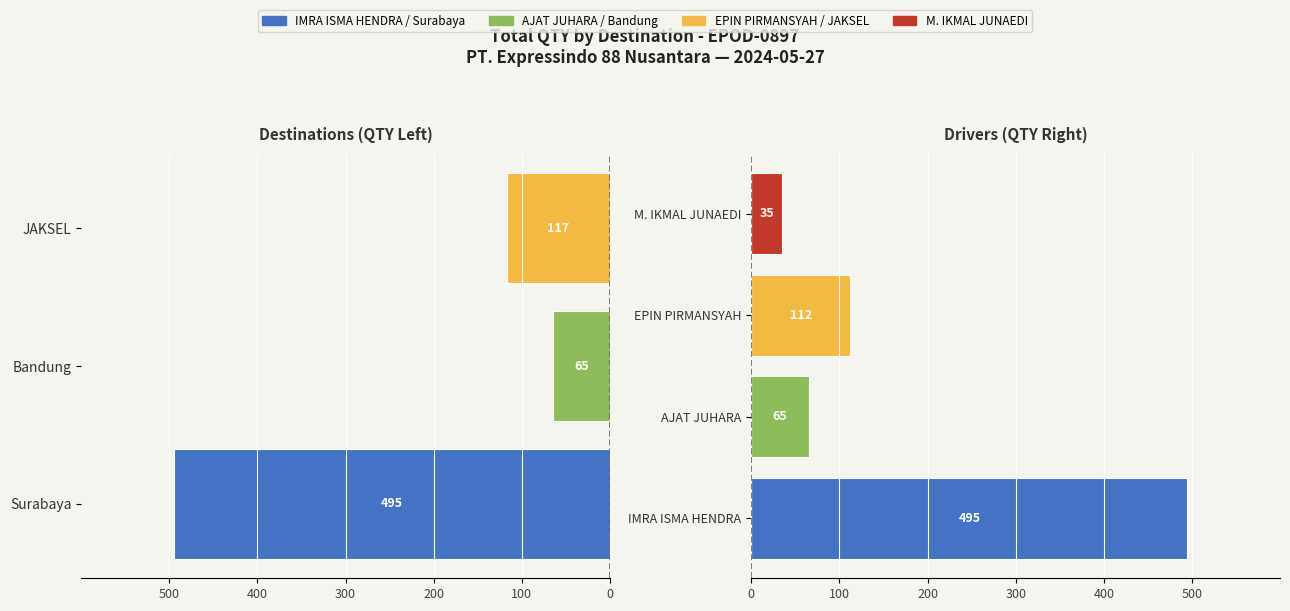

Where does the data first go above -117?

Bandung